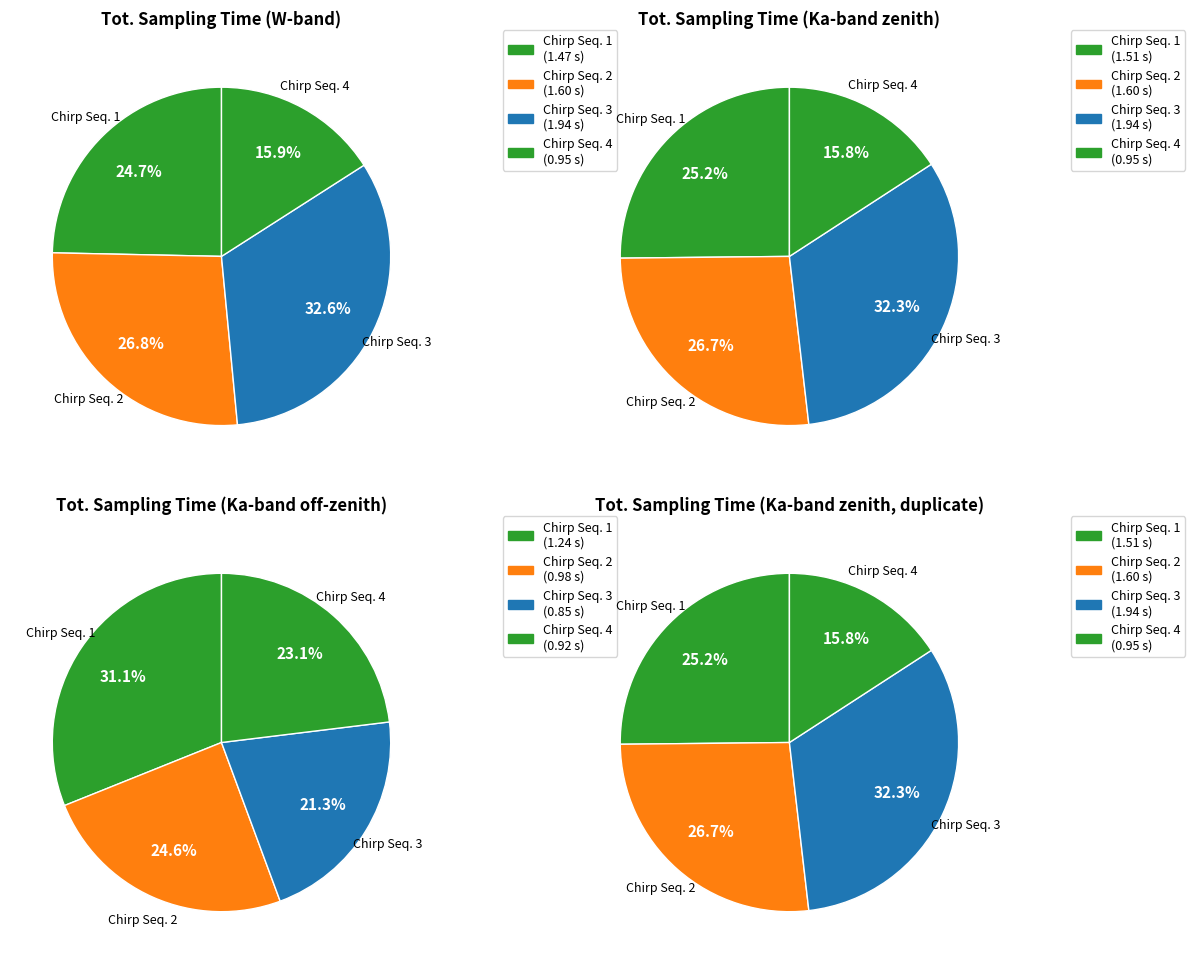

How many segments does this pie chart have?

4